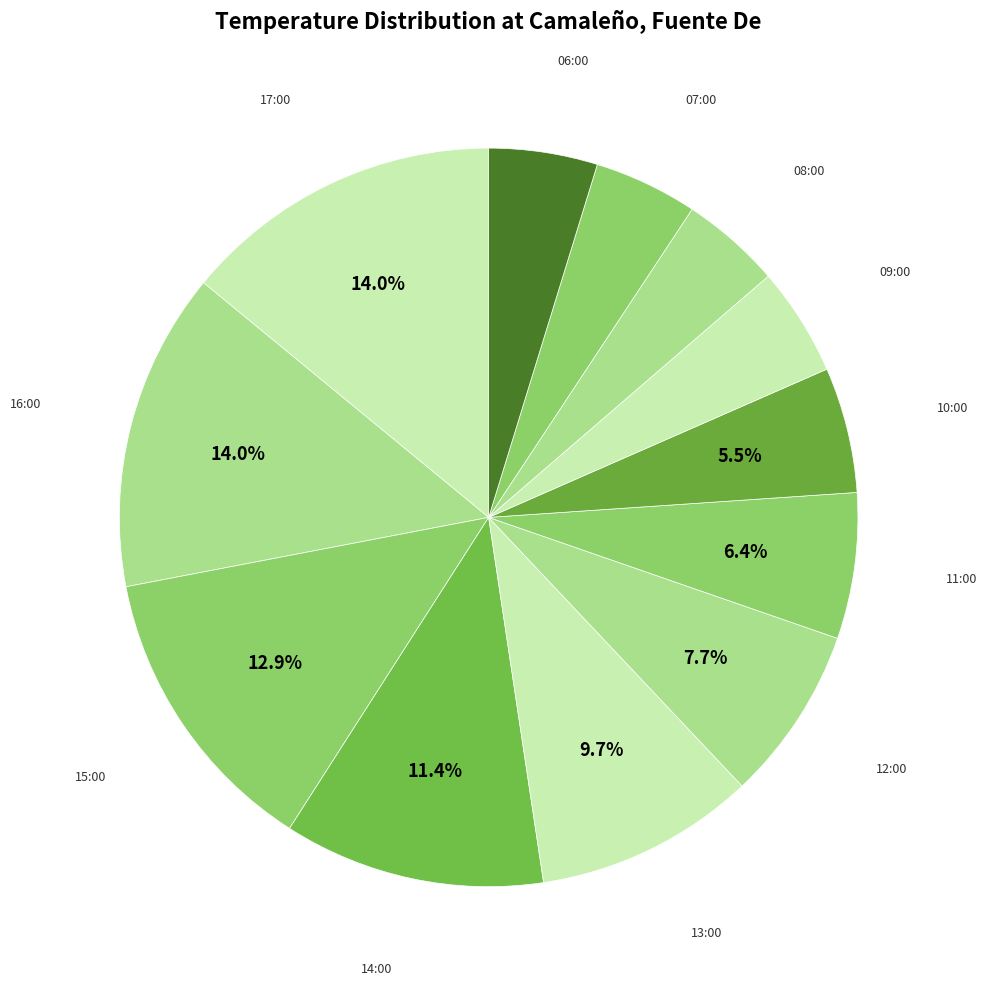

Is there any slice that represents more than half of the pie?

No